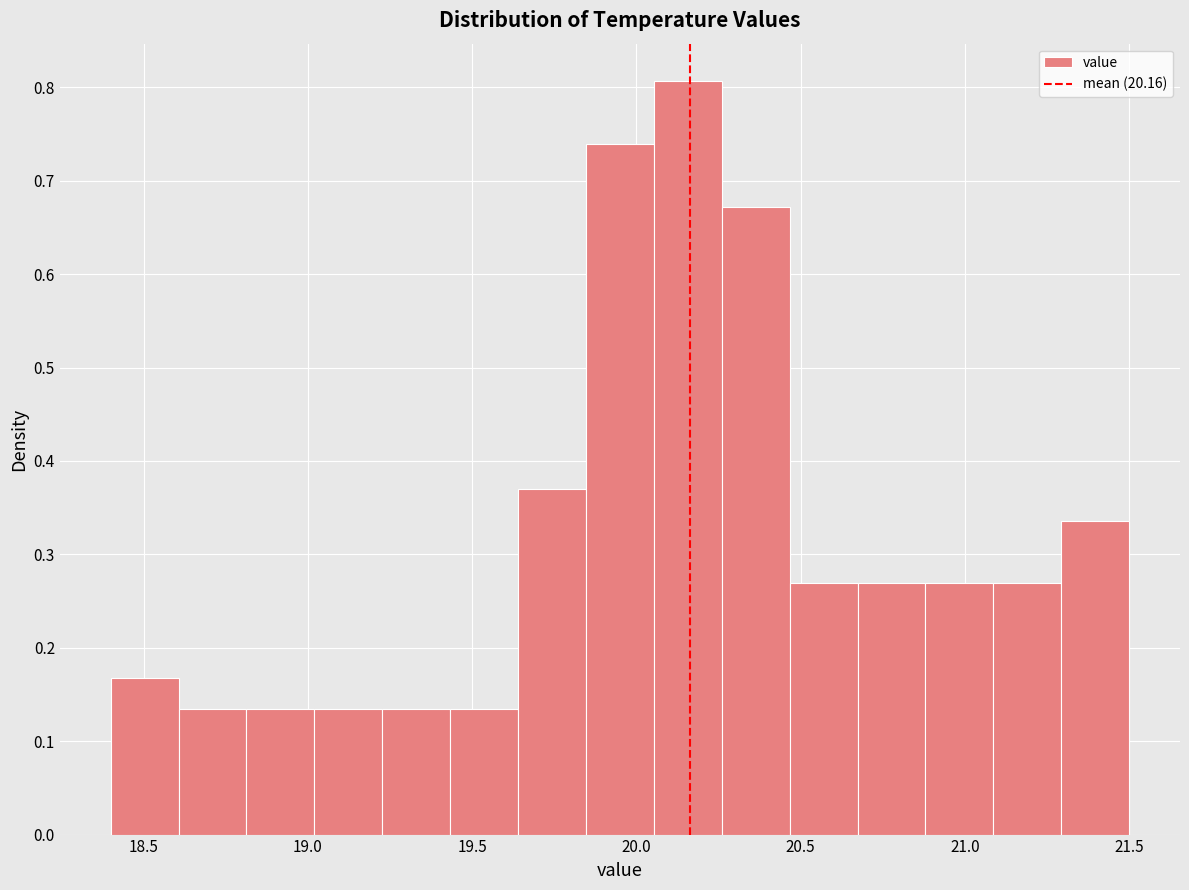

Reading left to right, transcribe this chart: for each bar, give the range it covers on the x-axis and its height. Neither the bar edges nor the heights are printed on the chart, so give them approximately, as read against the axes.

18.40 to 18.60: 0.17
18.60 to 18.80: 0.13
18.80 to 19.00: 0.13
19.00 to 19.25: 0.13
19.25 to 19.45: 0.13
19.45 to 19.65: 0.13
19.65 to 19.85: 0.37
19.85 to 20.05: 0.74
20.05 to 20.25: 0.81
20.25 to 20.45: 0.67
20.45 to 20.65: 0.27
20.65 to 20.90: 0.27
20.90 to 21.10: 0.27
21.10 to 21.30: 0.27
21.30 to 21.50: 0.34